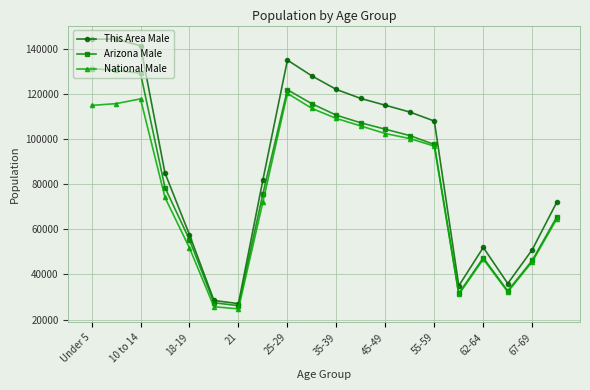

Which series has the largest range (max minus min)?

This Area Male